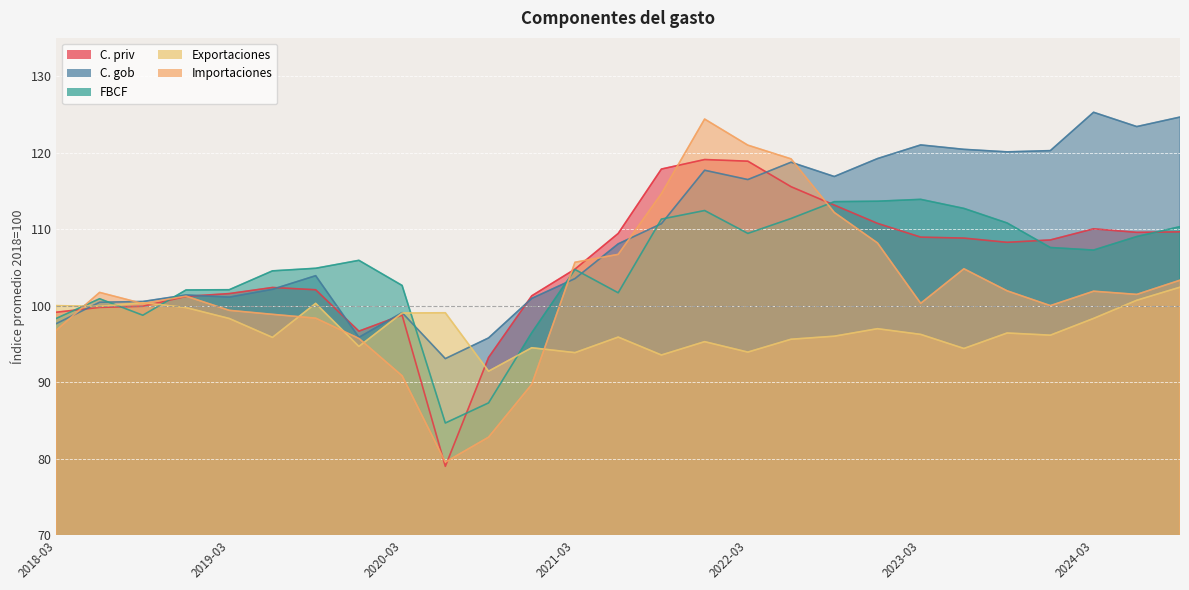

What is the value of the Importaciones point at the 1st from the left?

96.8